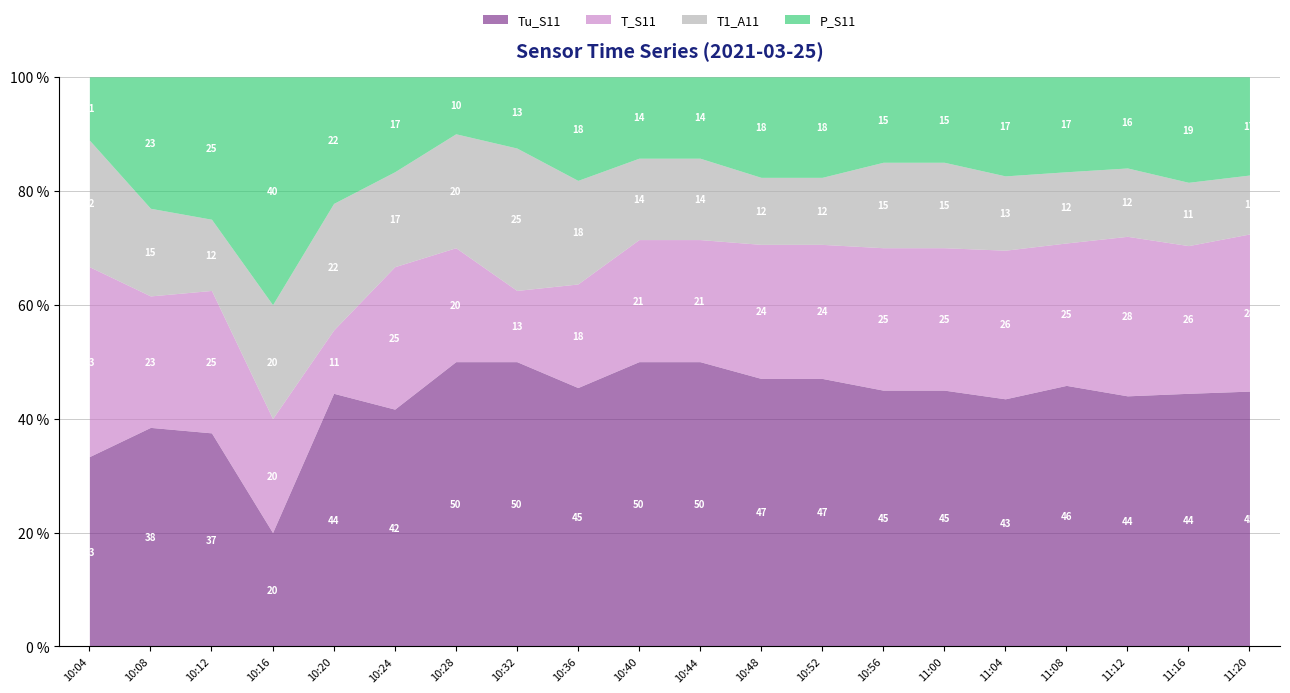

What is the lowest value of the Tu_S11 series?

20.0